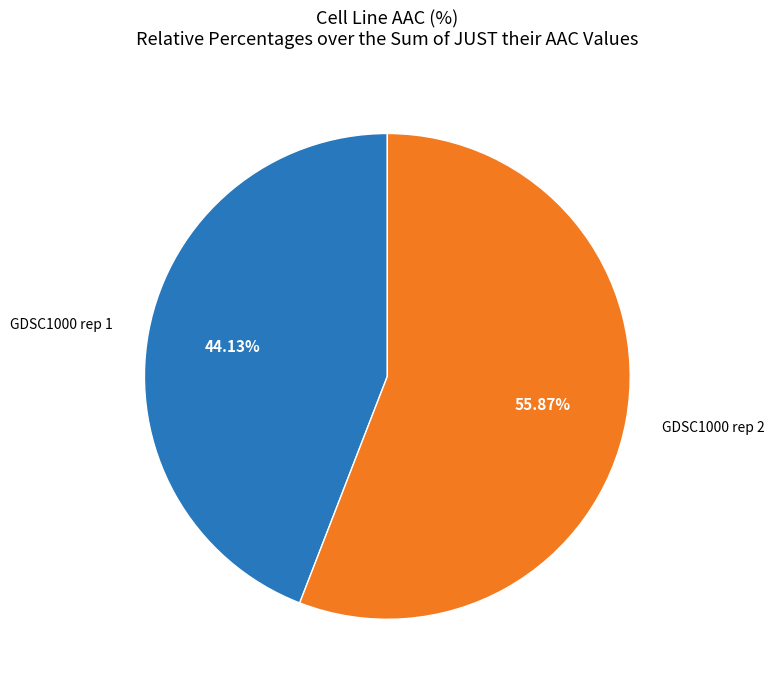

Is there a majority slice in this chart?

Yes